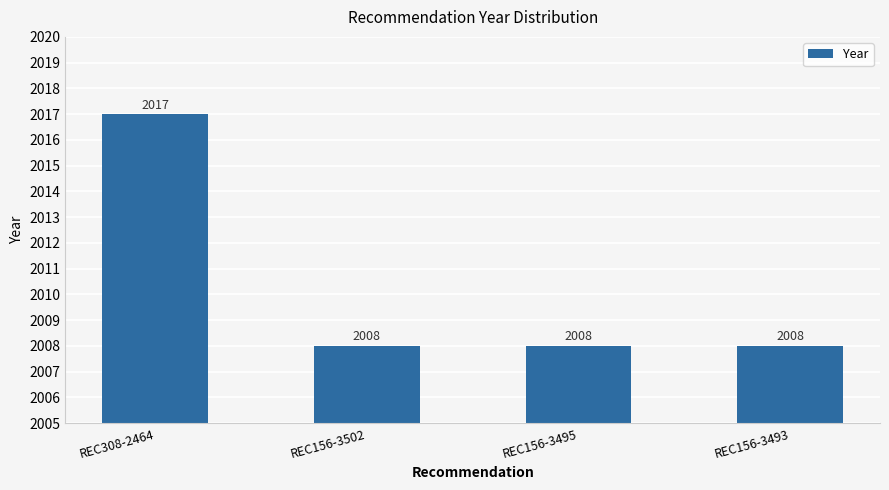

What is the label of the 4th bar from the right?

REC308-2464